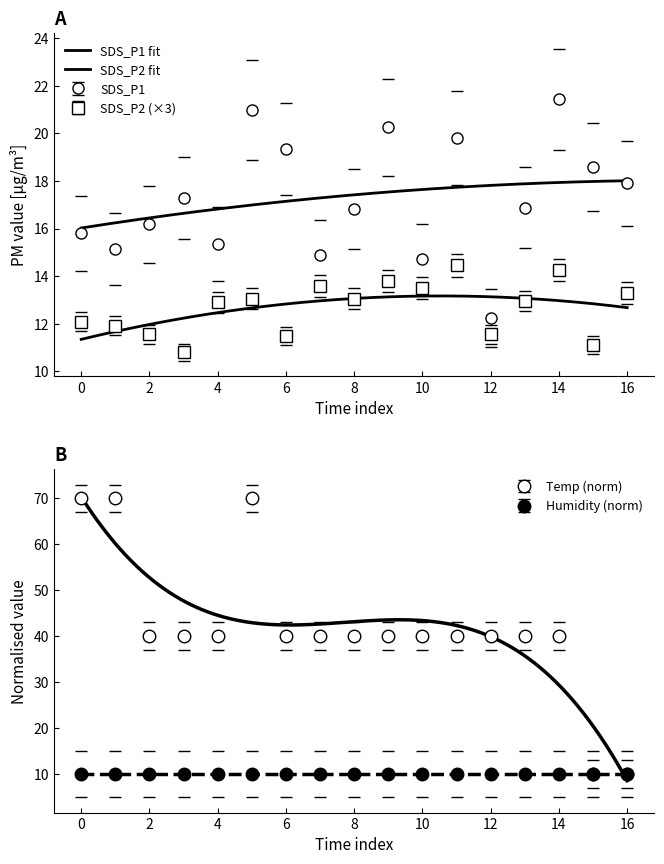

Between 8 and 16, which series saw the biggest shift?

Temp